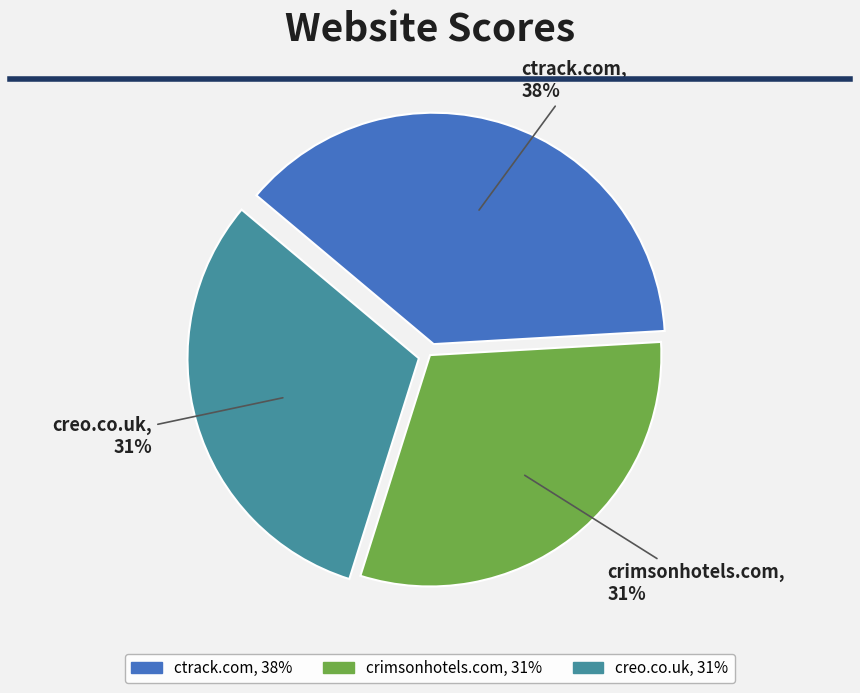

To the nearest percent, what is the average slice percentage?

33%